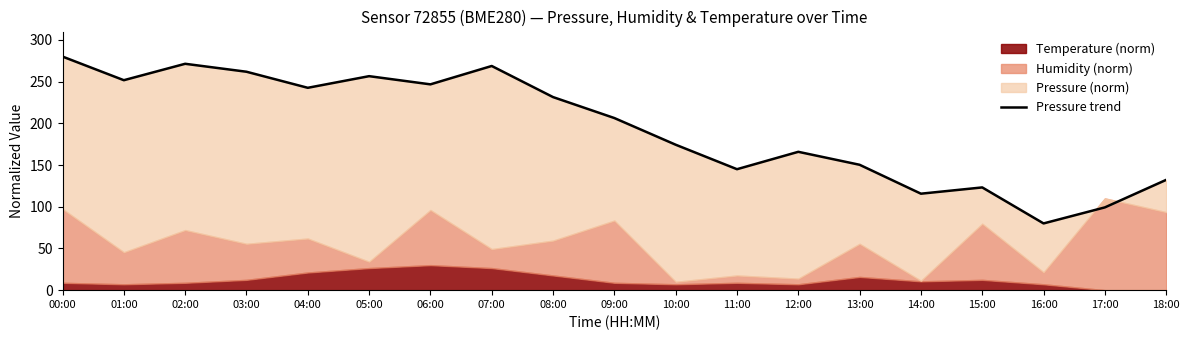

True or false: there are more than 0 points higher than both neighbors.

True